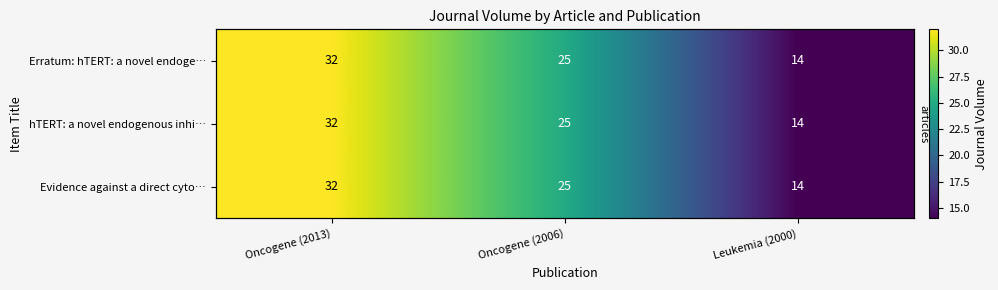

What is the lowest value of the Evidence against a direct cyto… series?

14